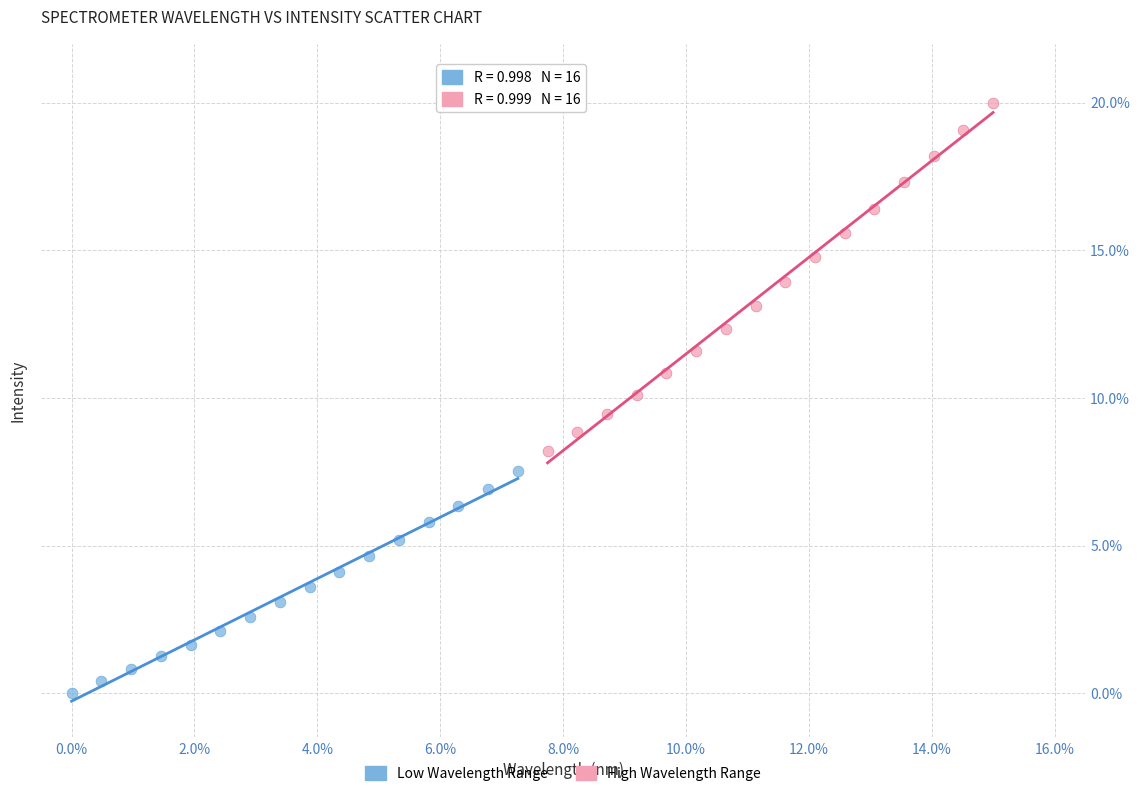

Which series contains the lowest Y value?

Low Wavelength Range